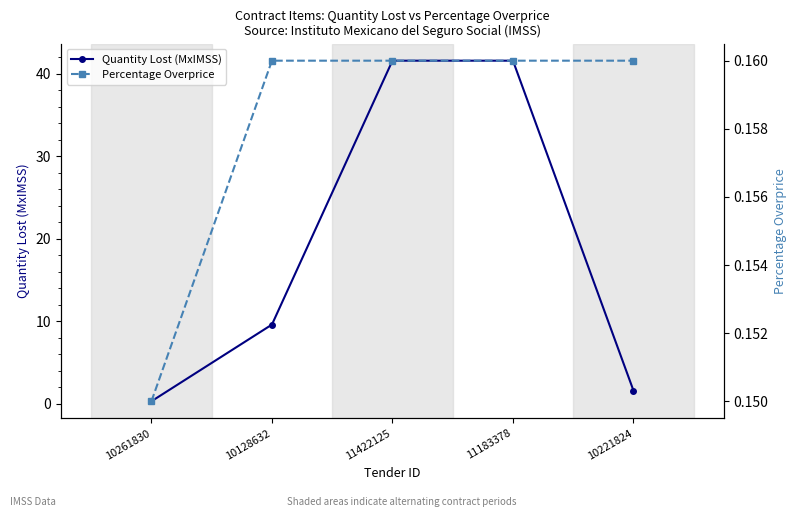

At how many categories does at least one series exceed 14?

2